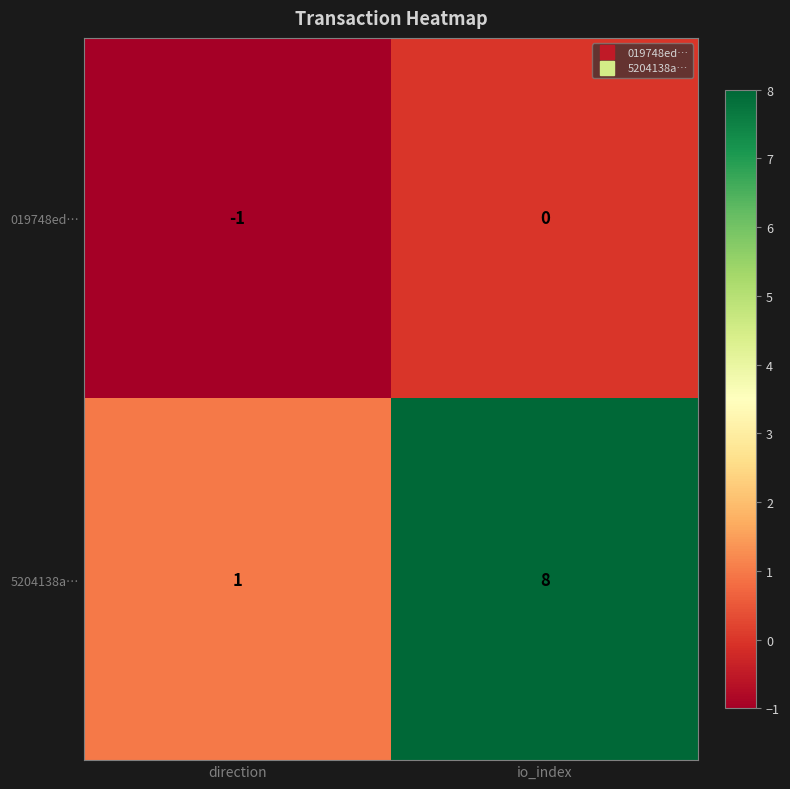

At direction, list the series in order from largest to smallest.

5204138a…, 019748ed…